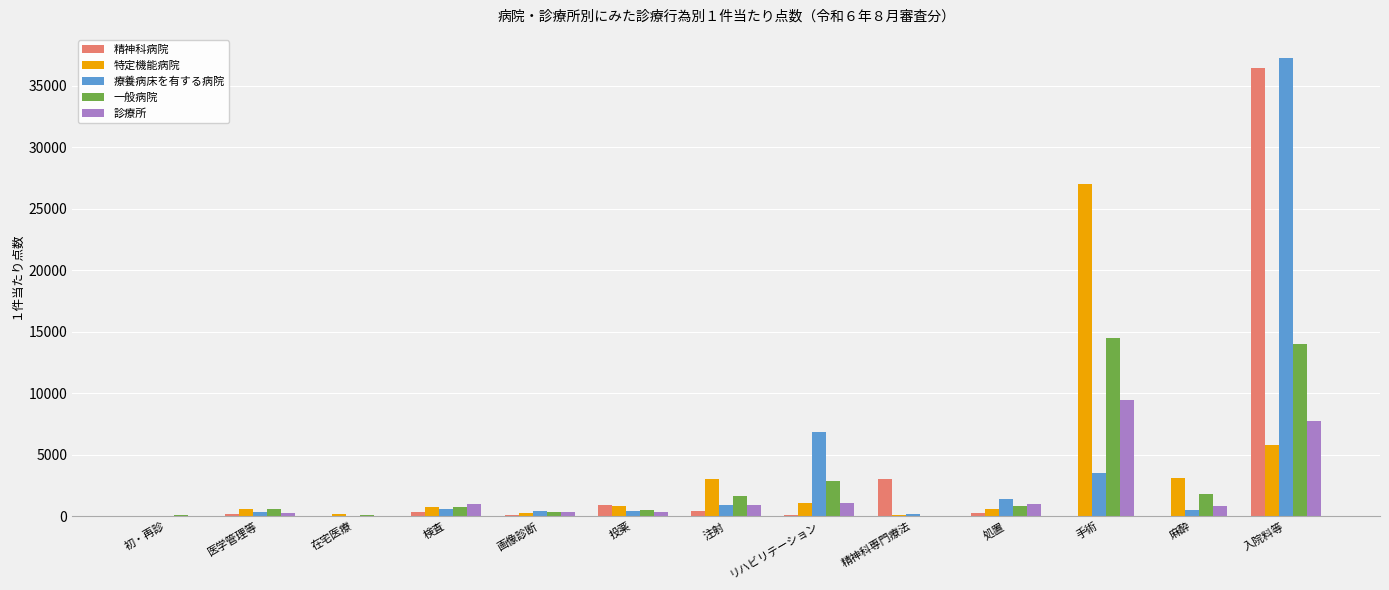

How many groups of bars are there?

13